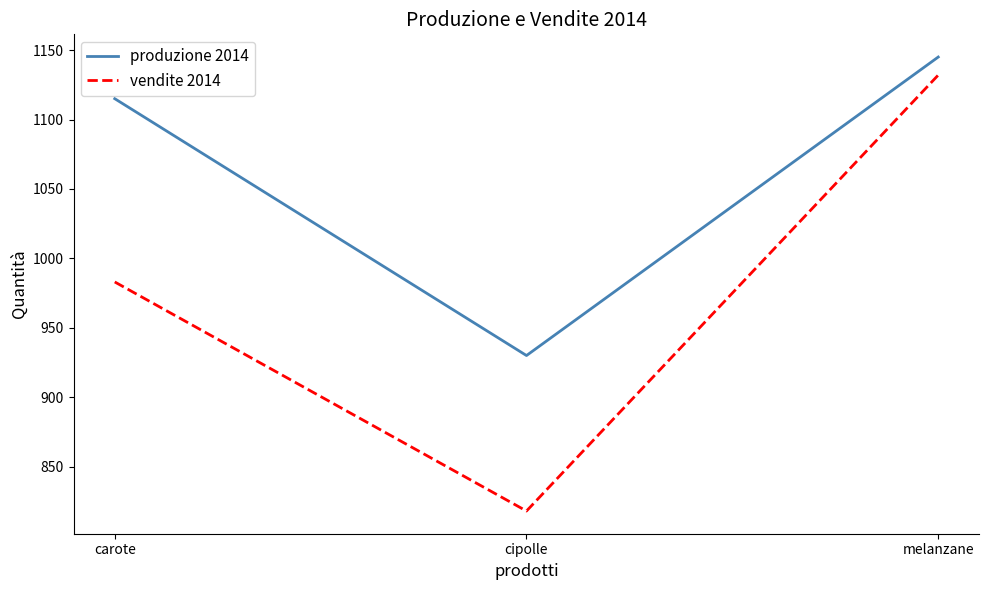

What position from the right is melanzane?

1